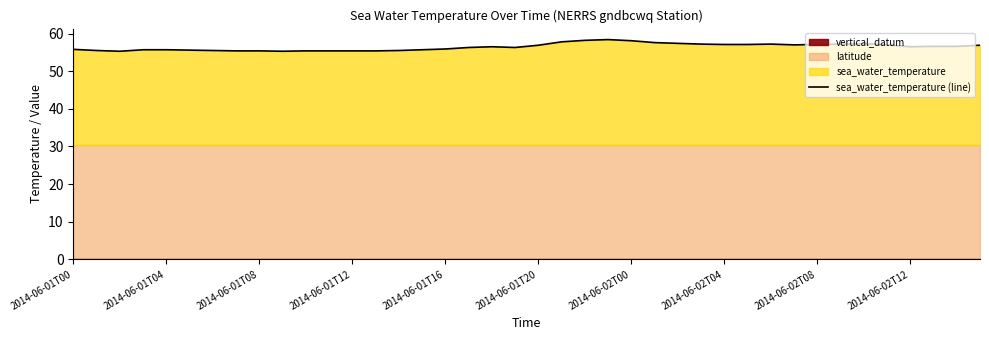

What is the maximum value for sea_water_temperature (line)?

58.4